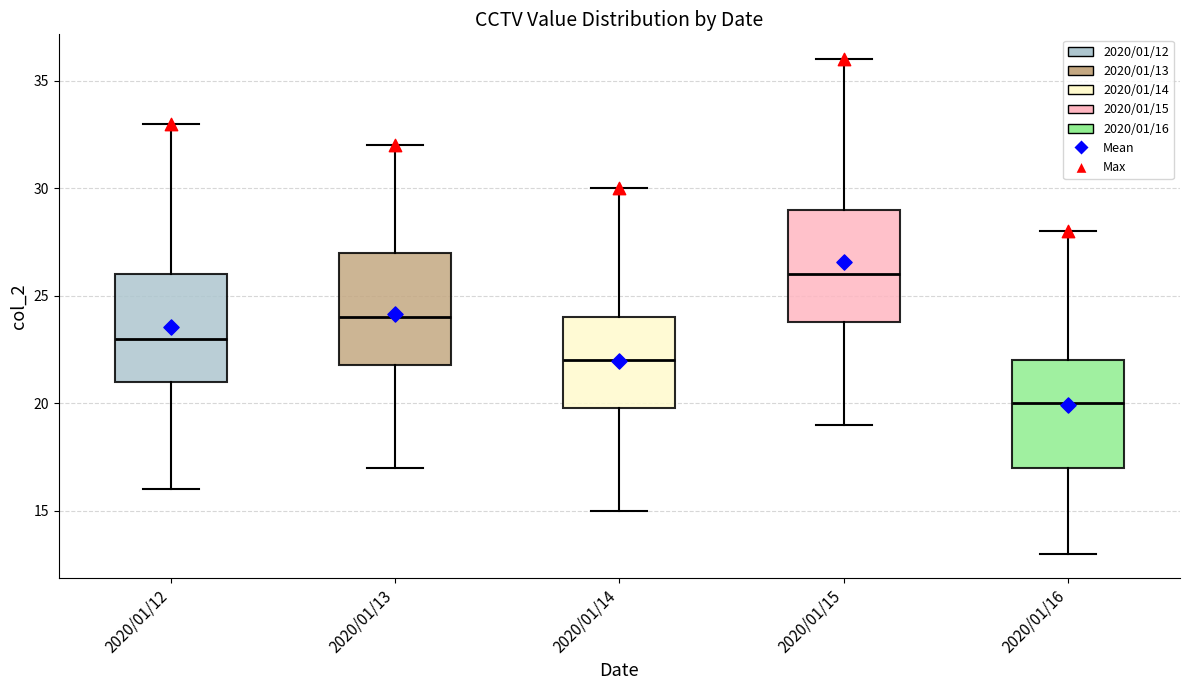

Reading left to right, transcribe this box plot: for each box, give where its median line is, the range the box spans, and where its two whiskers end, as read against the y-axis. The values are not printed on the chart, so give them approximately, as read against the axis.

2020/01/12: median 23, box 21 to 26, whiskers 16 to 33
2020/01/13: median 24, box 22 to 27, whiskers 17 to 32
2020/01/14: median 22, box 20 to 24, whiskers 15 to 30
2020/01/15: median 26, box 24 to 29, whiskers 19 to 36
2020/01/16: median 20, box 17 to 22, whiskers 13 to 28